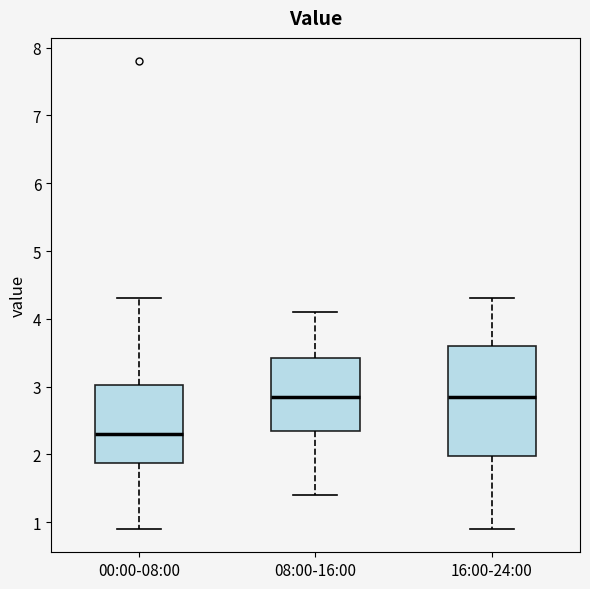

Reading left to right, transcribe this box plot: for each box, give where its median line is, the range the box spans, and where its two whiskers end, as read against the y-axis. The values are not printed on the chart, so give them approximately, as read against the axis.

00:00-08:00: median 2.3, box 1.9 to 3.0, whiskers 0.9 to 4.3
08:00-16:00: median 2.9, box 2.4 to 3.4, whiskers 1.4 to 4.1
16:00-24:00: median 2.9, box 2.0 to 3.6, whiskers 0.9 to 4.3